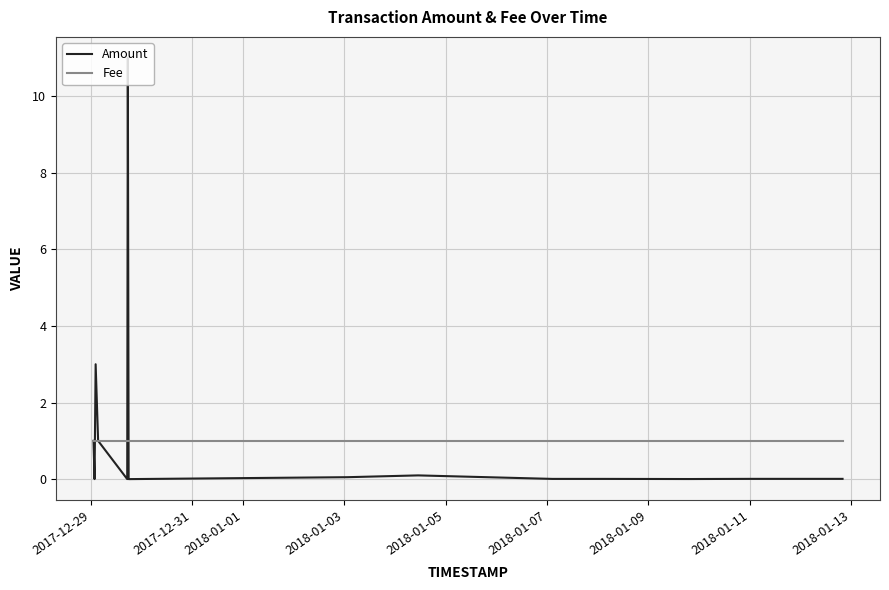

What is the maximum value shown in the chart?

11.0